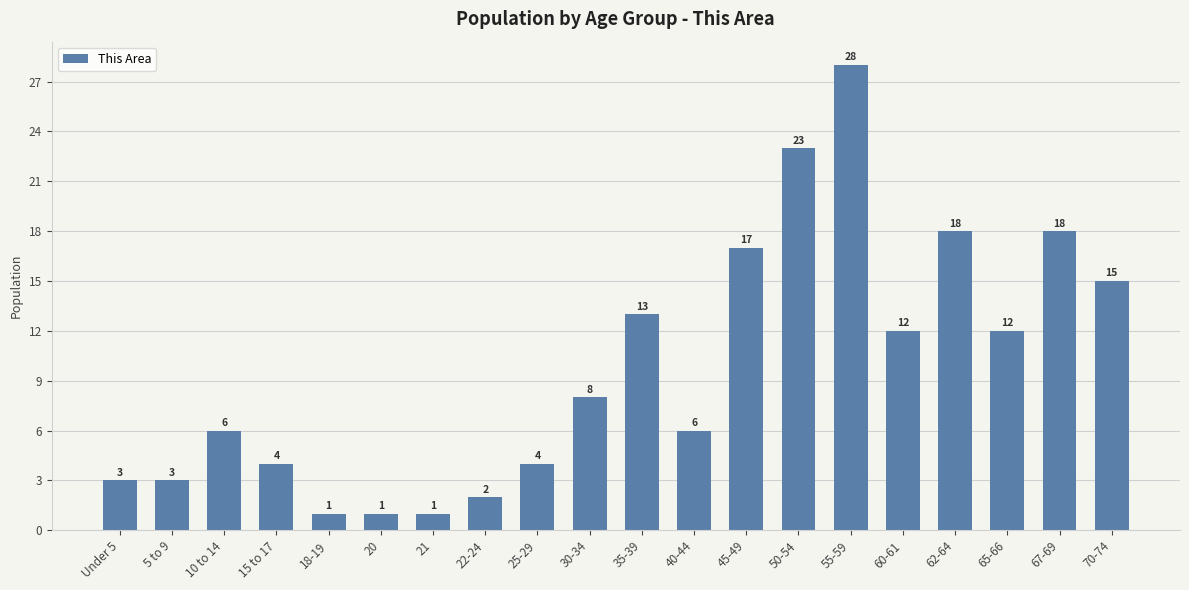

Are the bars horizontal?

No